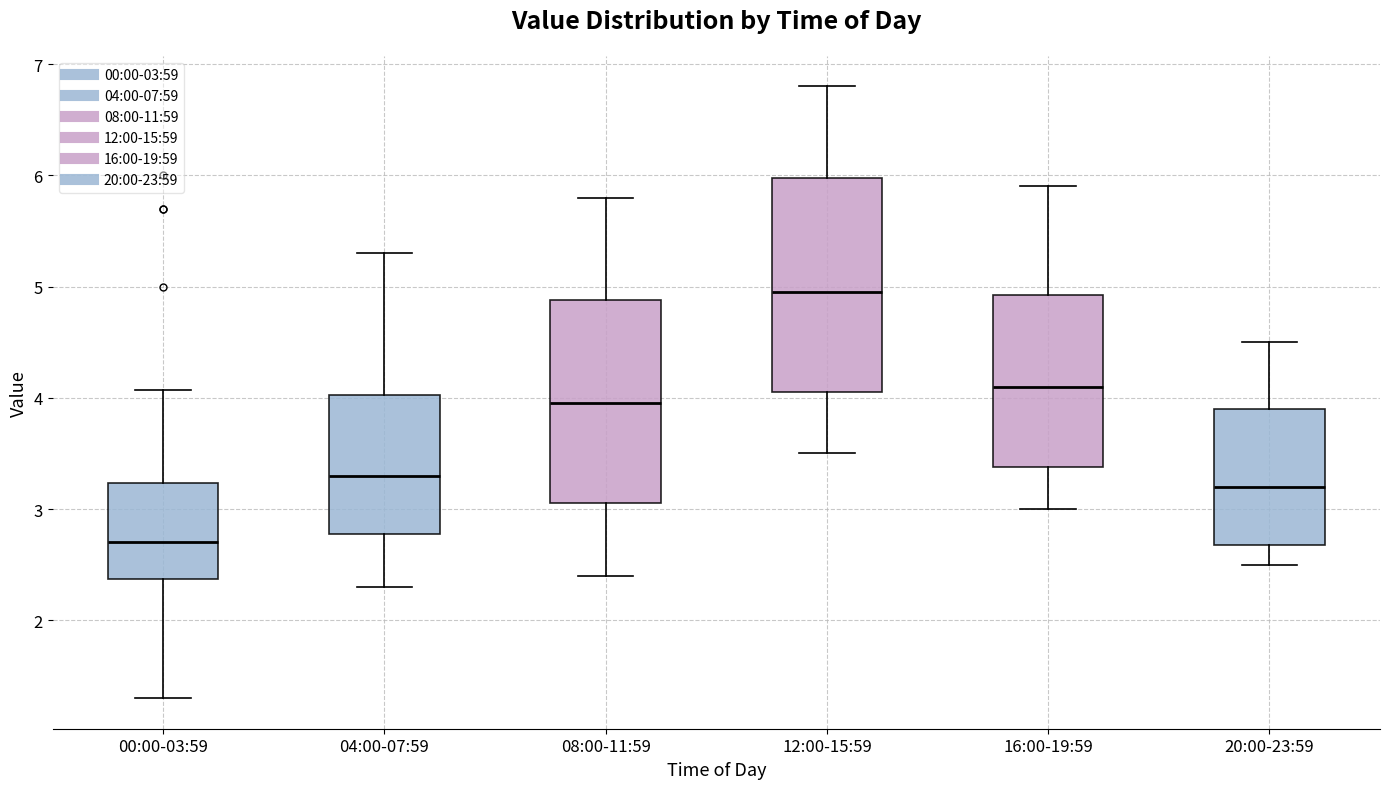

Where is the upper edge of the box for 12:00-15:59 on the y-axis? The values are not printed on the chart, so give them approximately, as read against the axis.

6.0